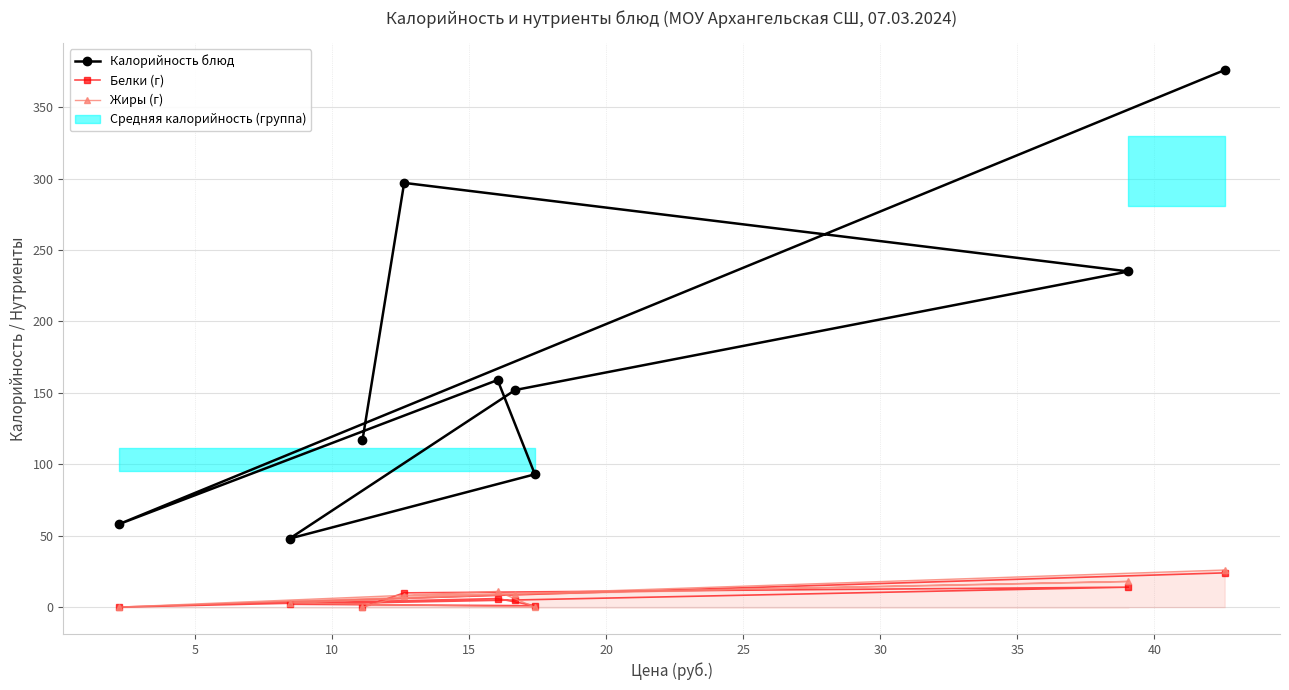

What is the greatest value displayed?

376